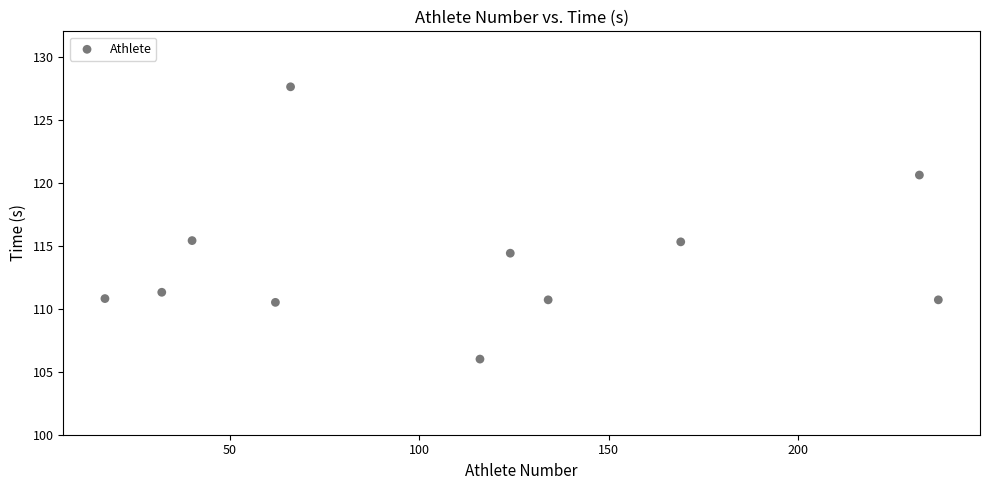

What is the range of Y values (max minus min)?

21.6